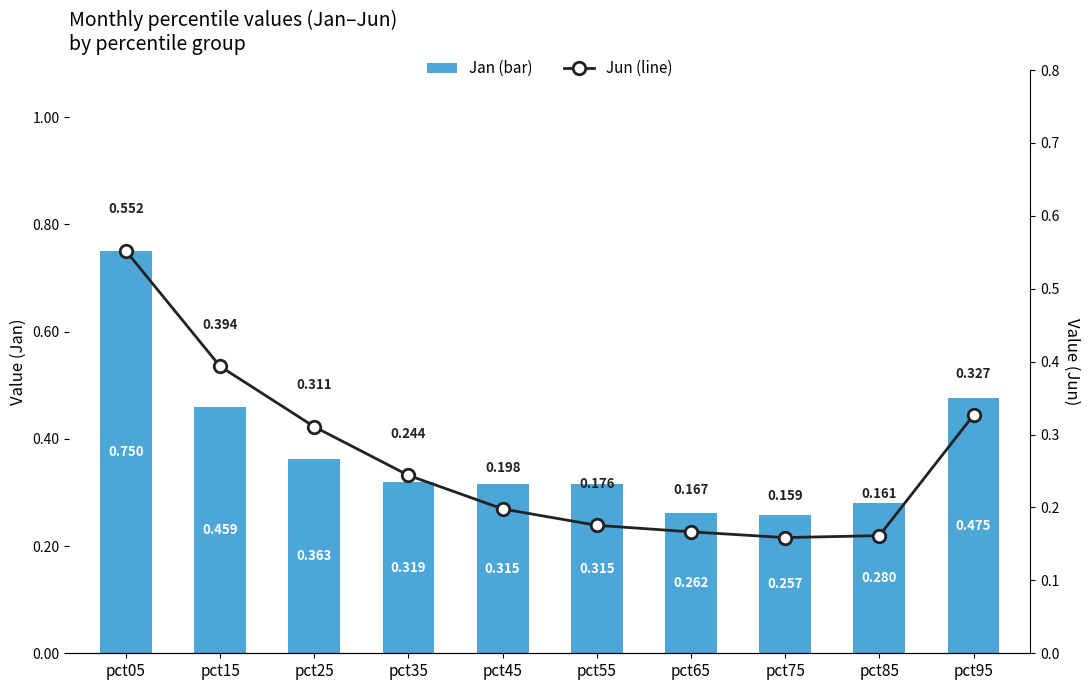

Reading left to right, list all the values displayed in this chart.

Jan: 0.8	0.5	0.4	0.3	0.3	0.3	0.3	0.3	0.3	0.5
Jun: 0.6	0.4	0.3	0.2	0.2	0.2	0.2	0.2	0.2	0.3